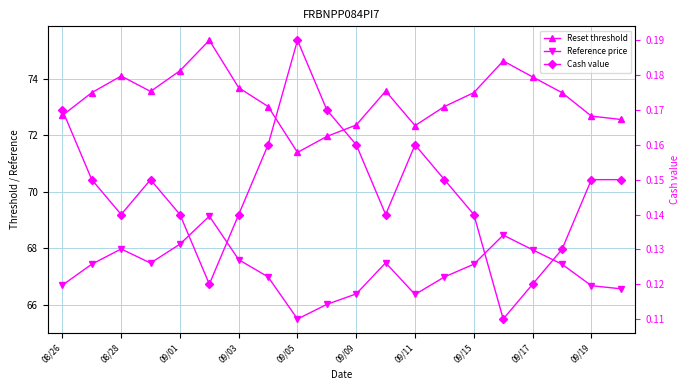

What is the average value of the Cash value series?

0.1